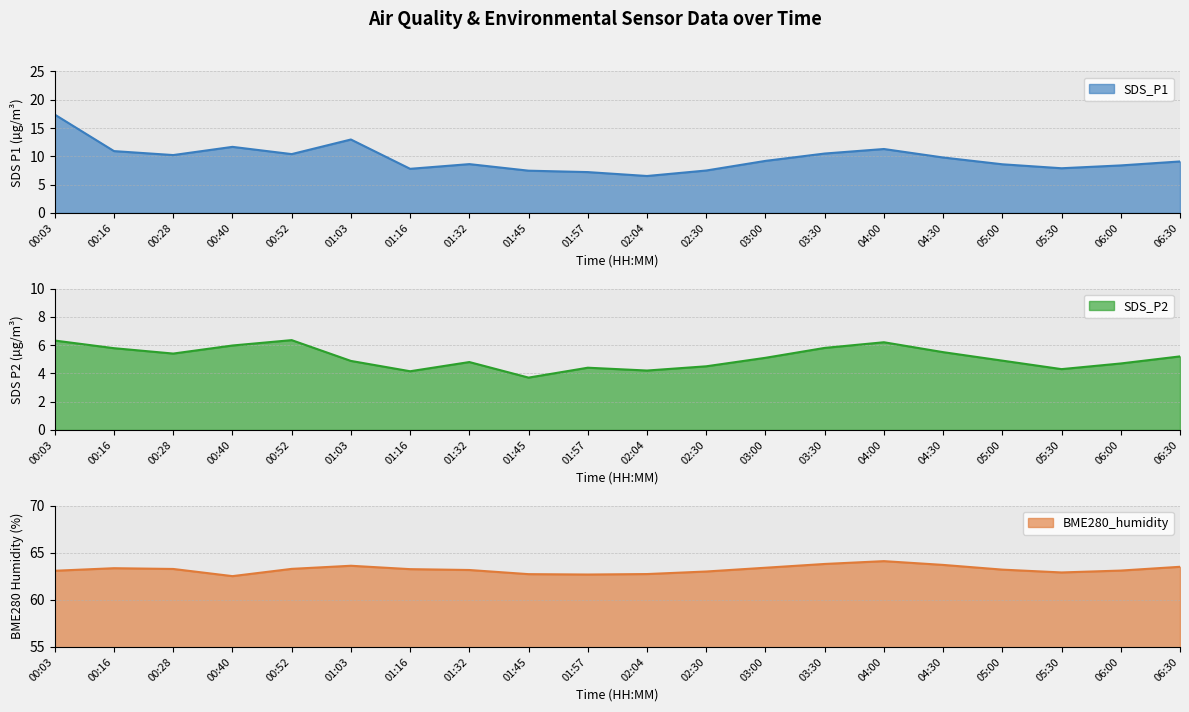

What is the highest value of the BME280_humidity series?

64.1